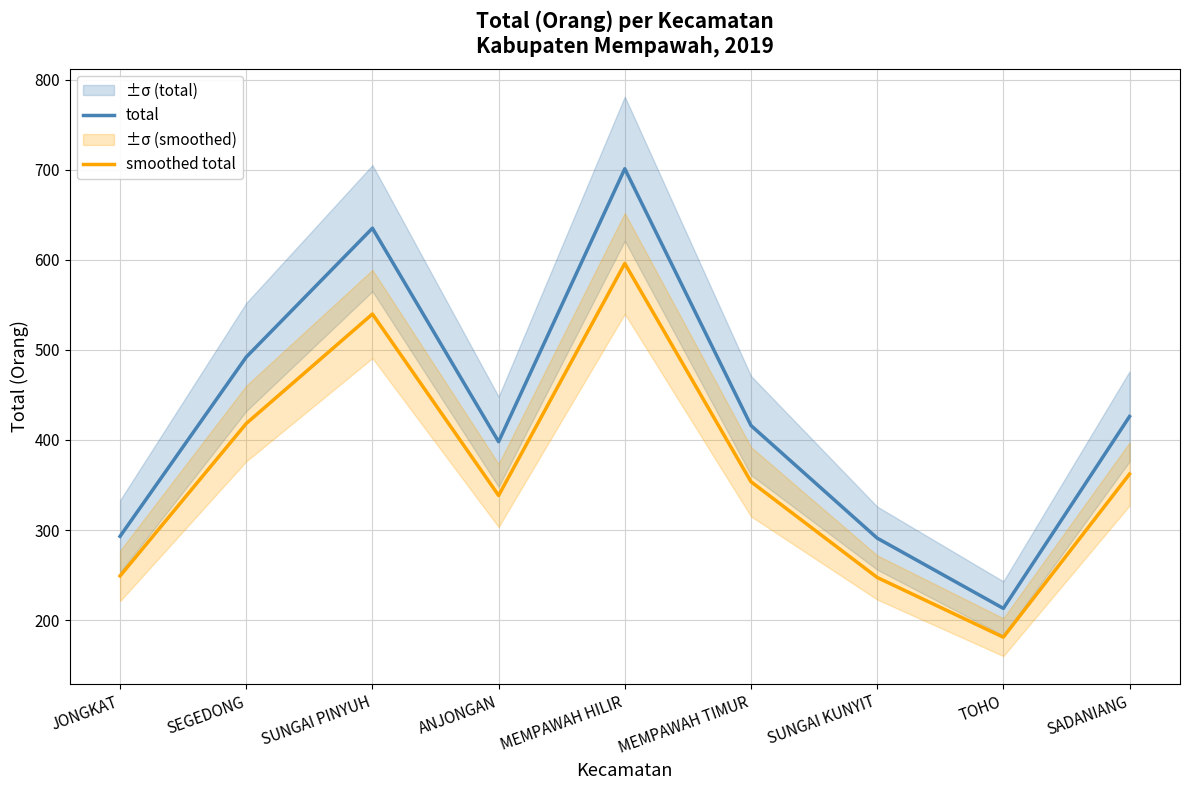

What are all the series names shown in the legend?

total, smoothed total